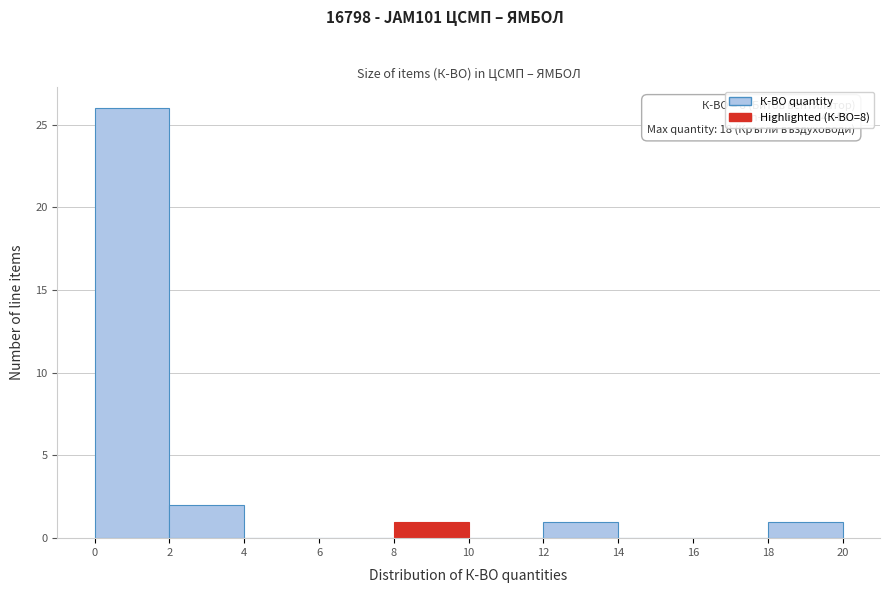

Over which range of the x-axis is the bar tallest?

0 to 2